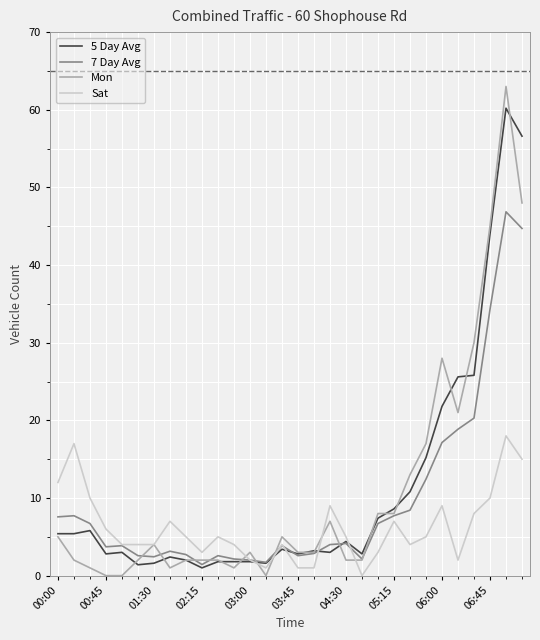

Which series has the largest range (max minus min)?

Mon